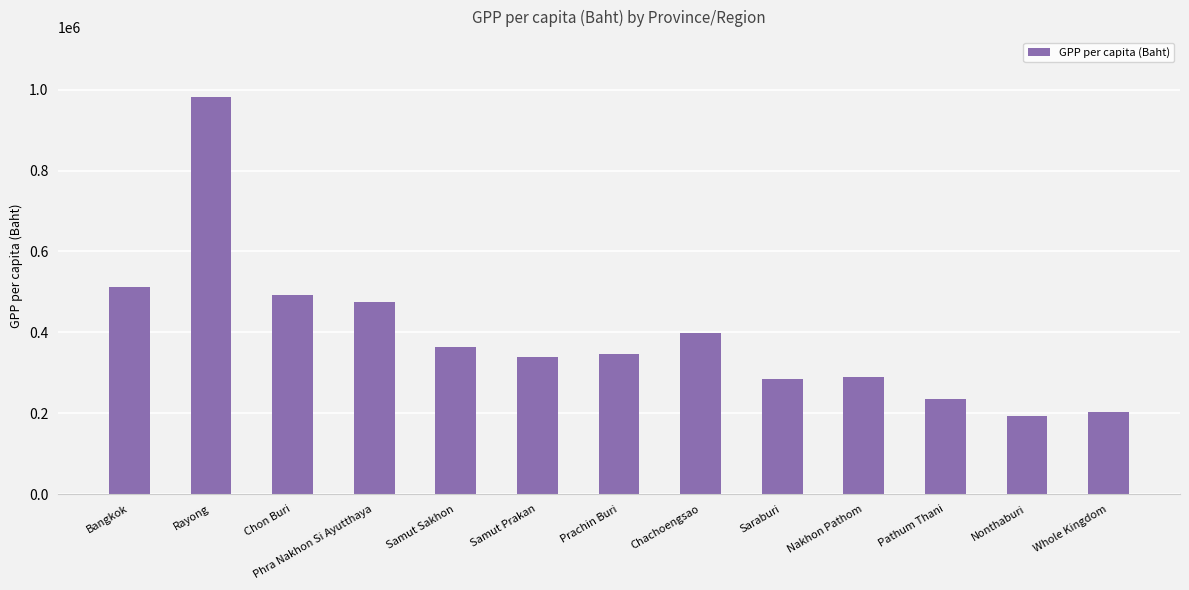

How many data points are less than 345794?

6